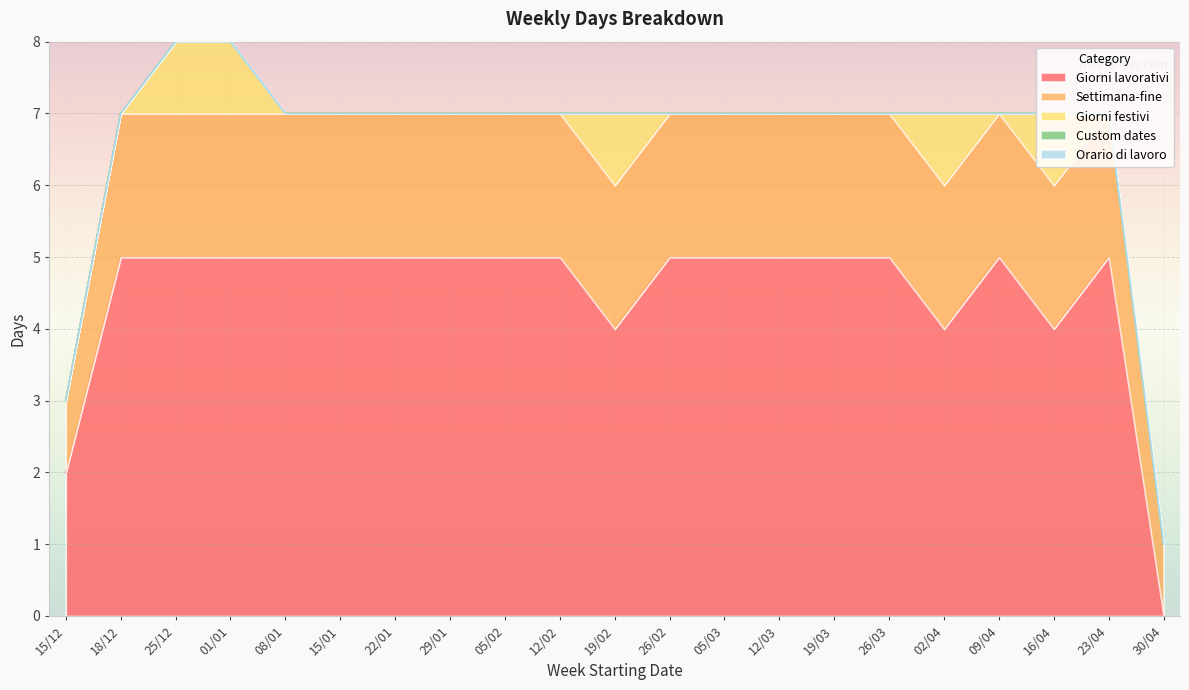

Where is the first local maximum for Giorni lavorativi?

09/04